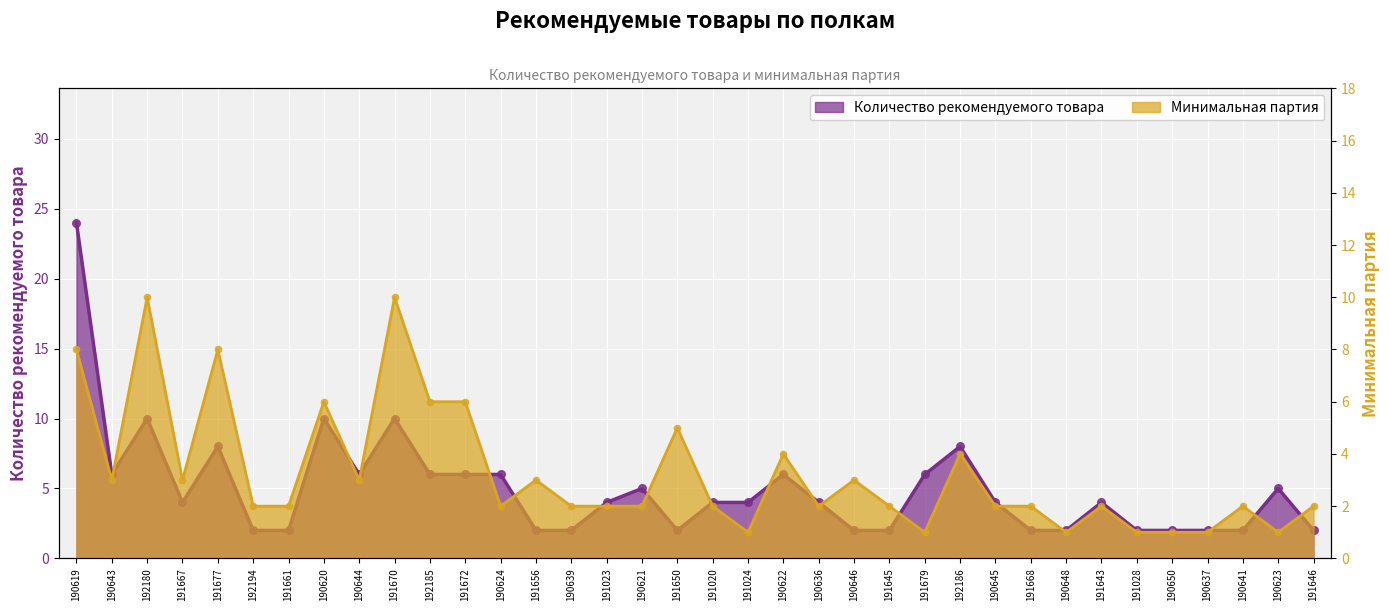

Which series contains the lowest Y value?

Минимальная партия